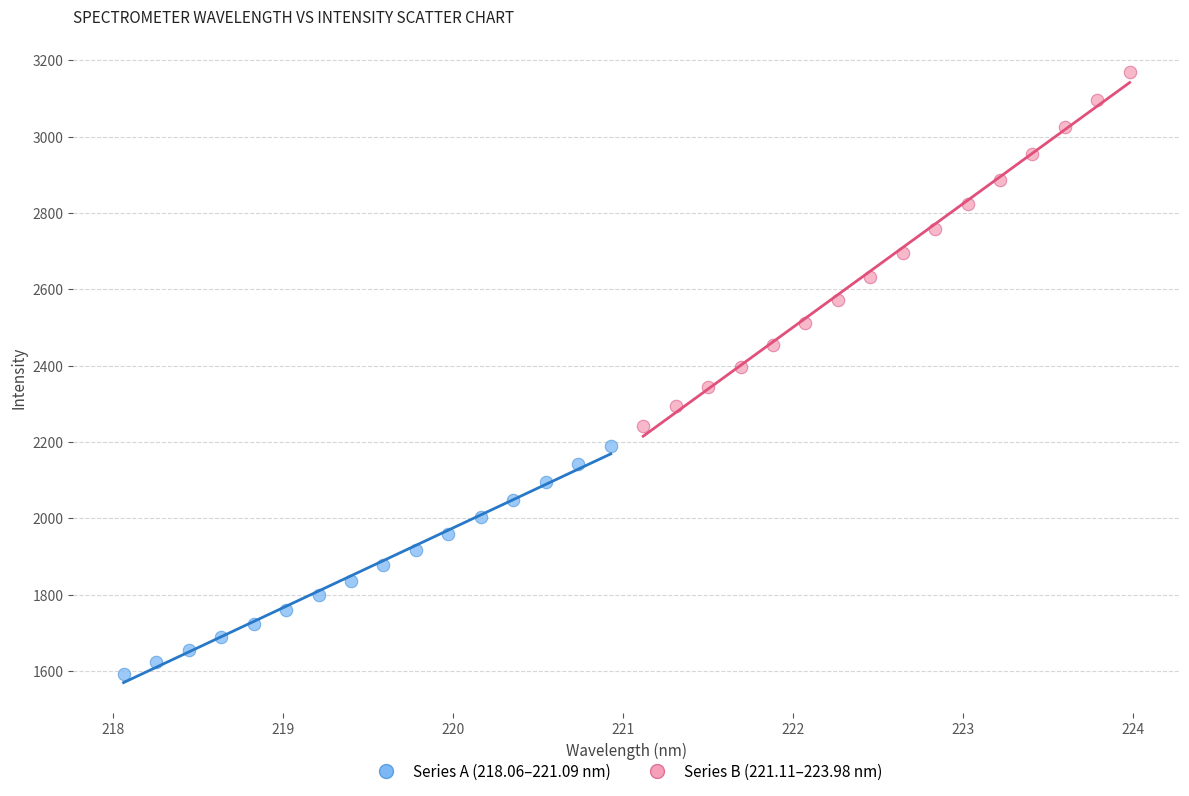

Which series has the largest Y range (max minus min)?

Series B (221.11–223.98 nm)